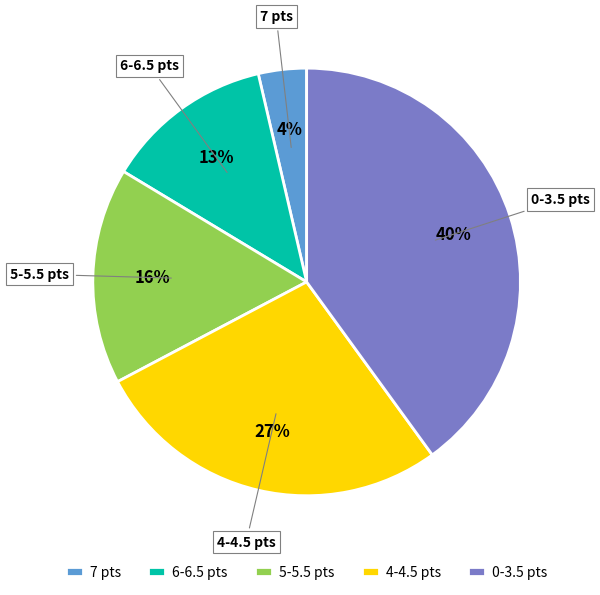

To the nearest percent, what is the difference between the 7 pts and 0-3.5 pts slice percentages?

36%